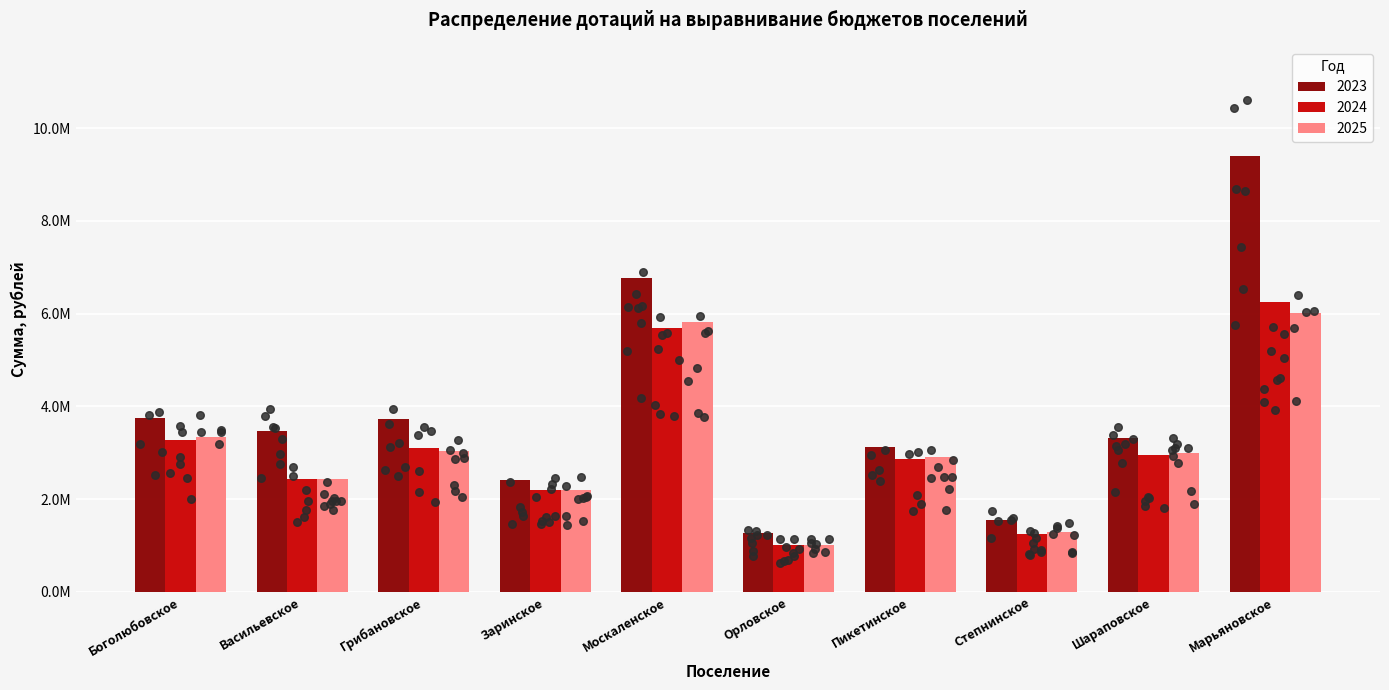

At how many categories does at least one series exceed 6687584?

2